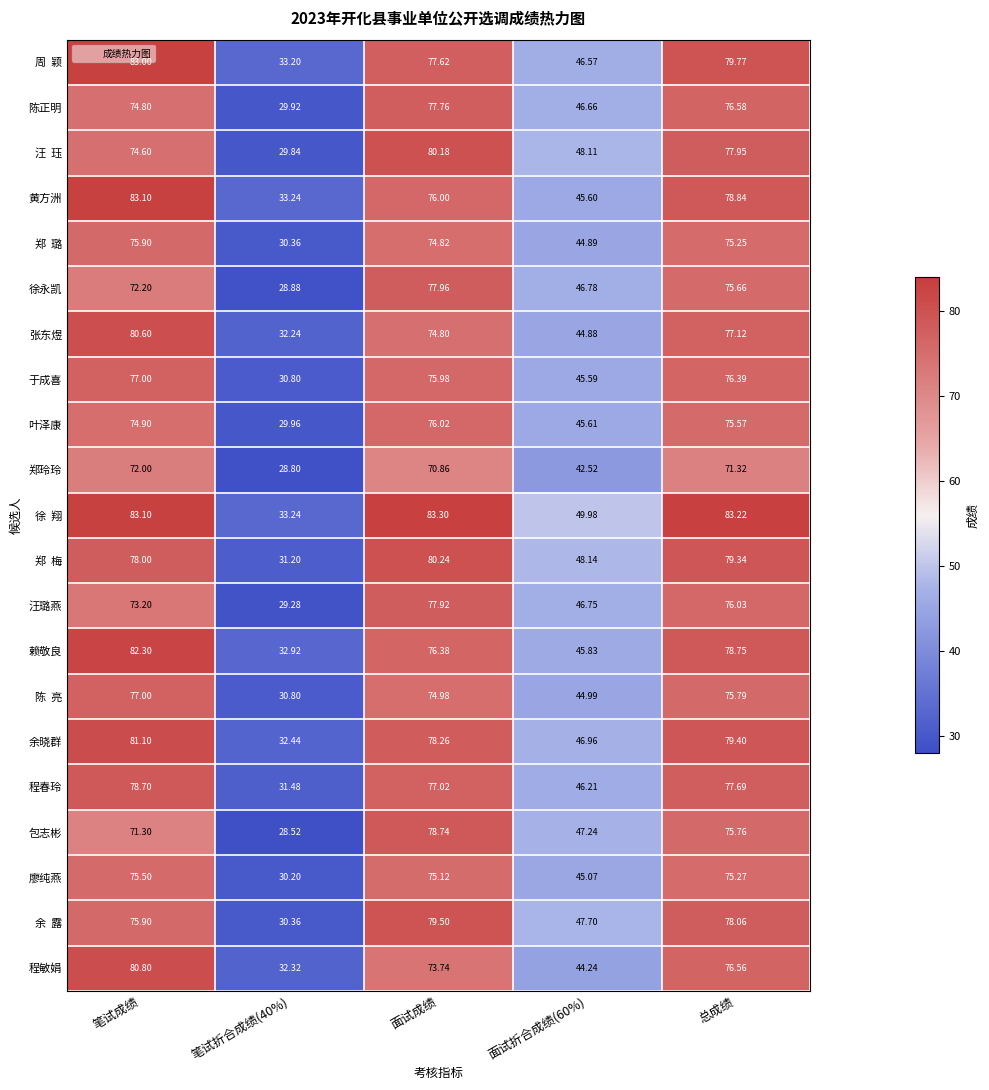

Where does the 程敏娟 series first go above 73?

笔试成绩